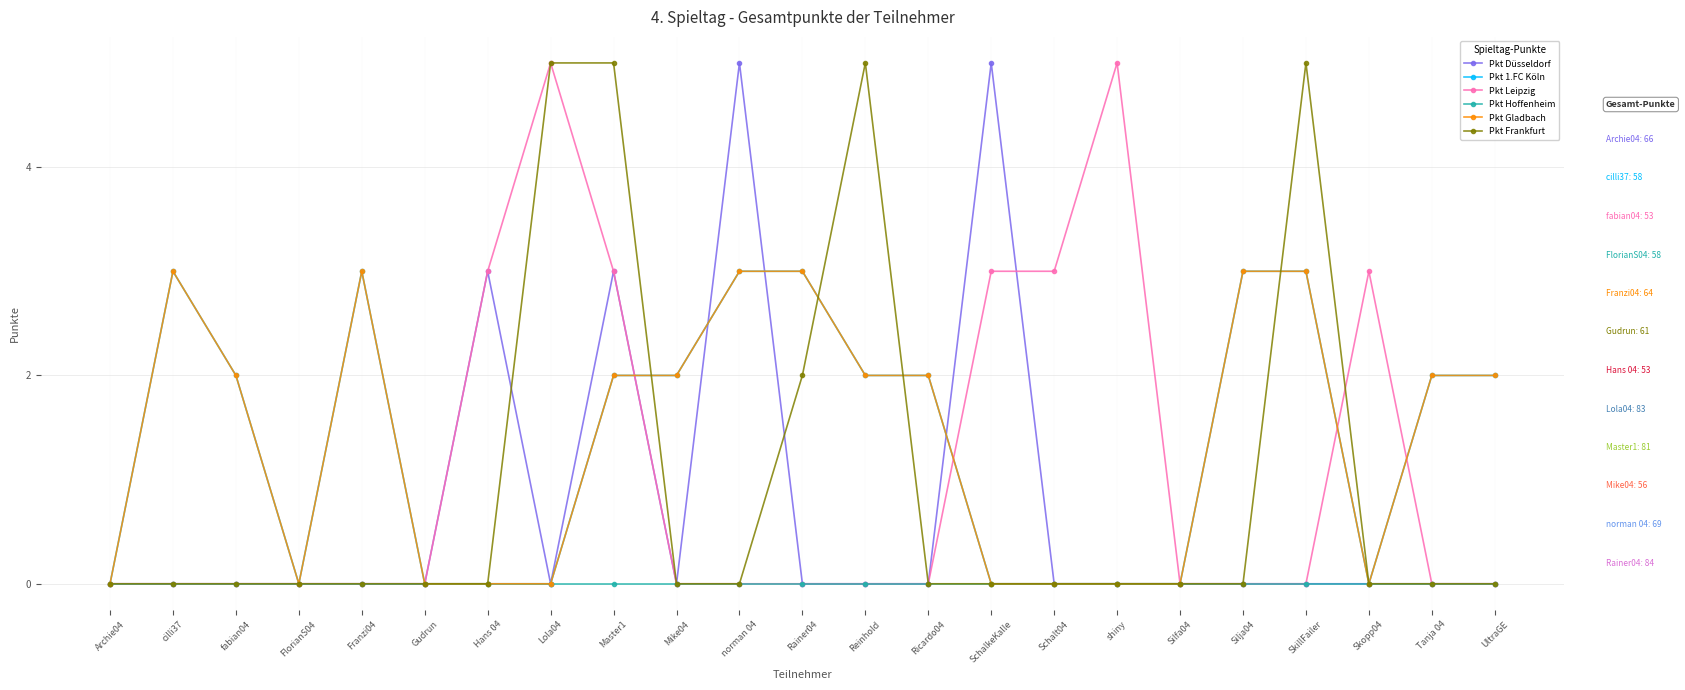

How many interior local valleys does the Pkt Gladbach series have?

2